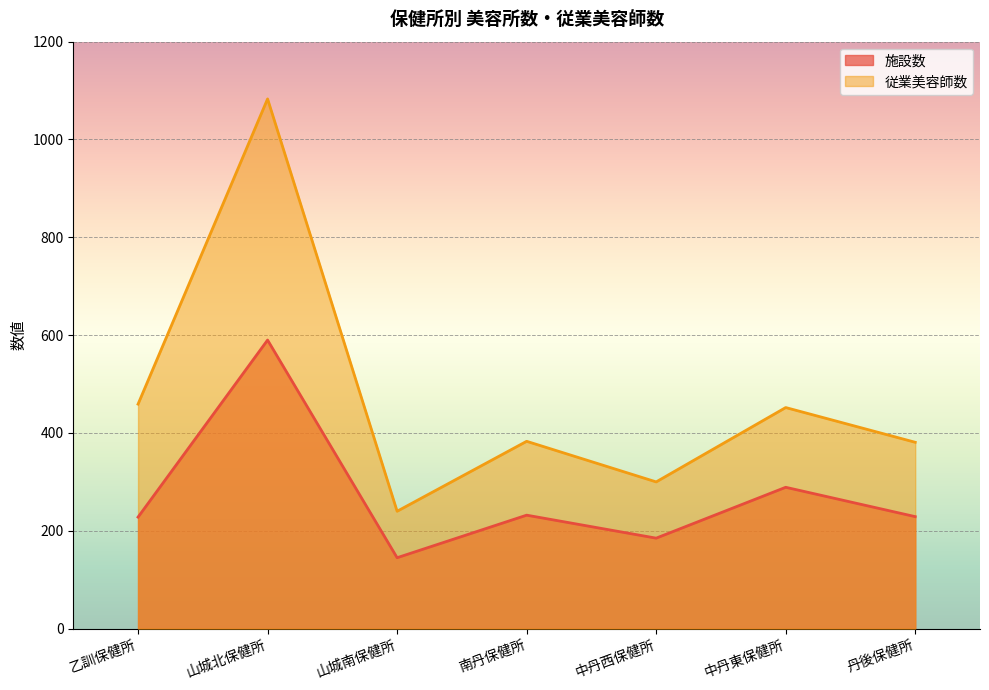

True or false: 施設数 and 従業美容師数 intersect in this chart.

False